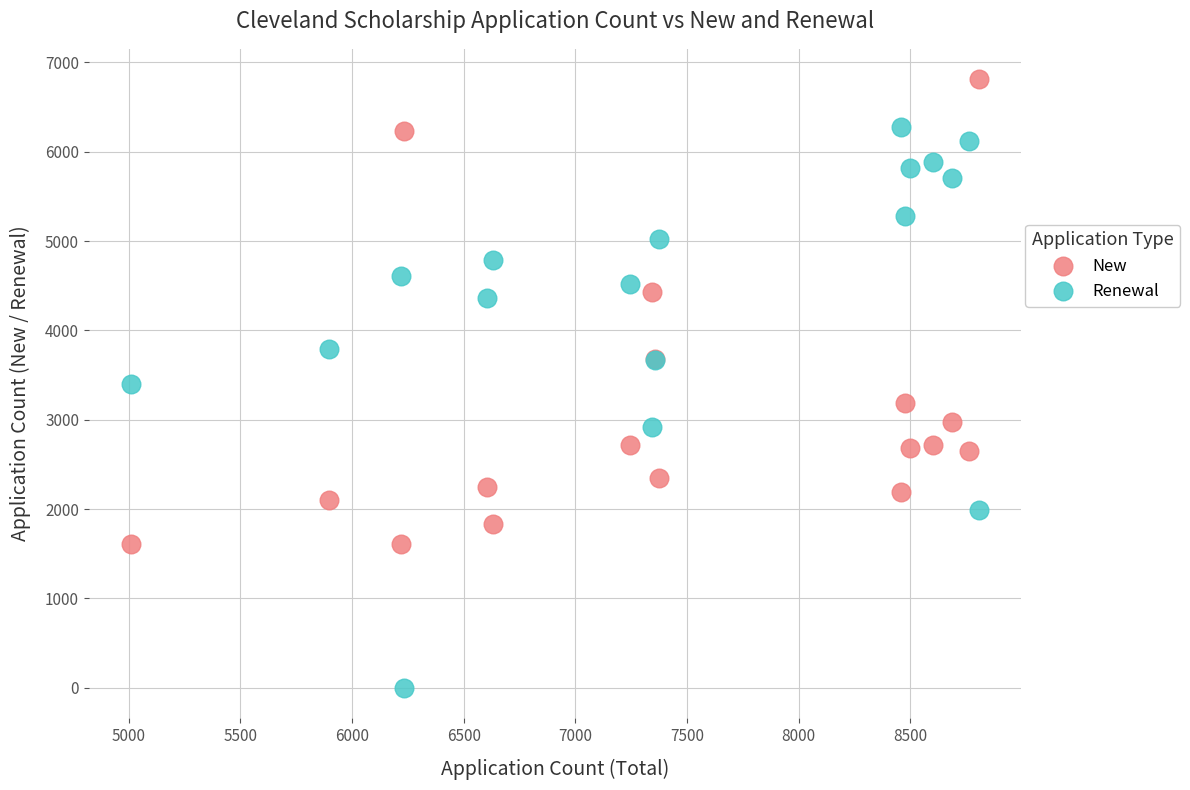

What are all the series names shown in the legend?

New, Renewal